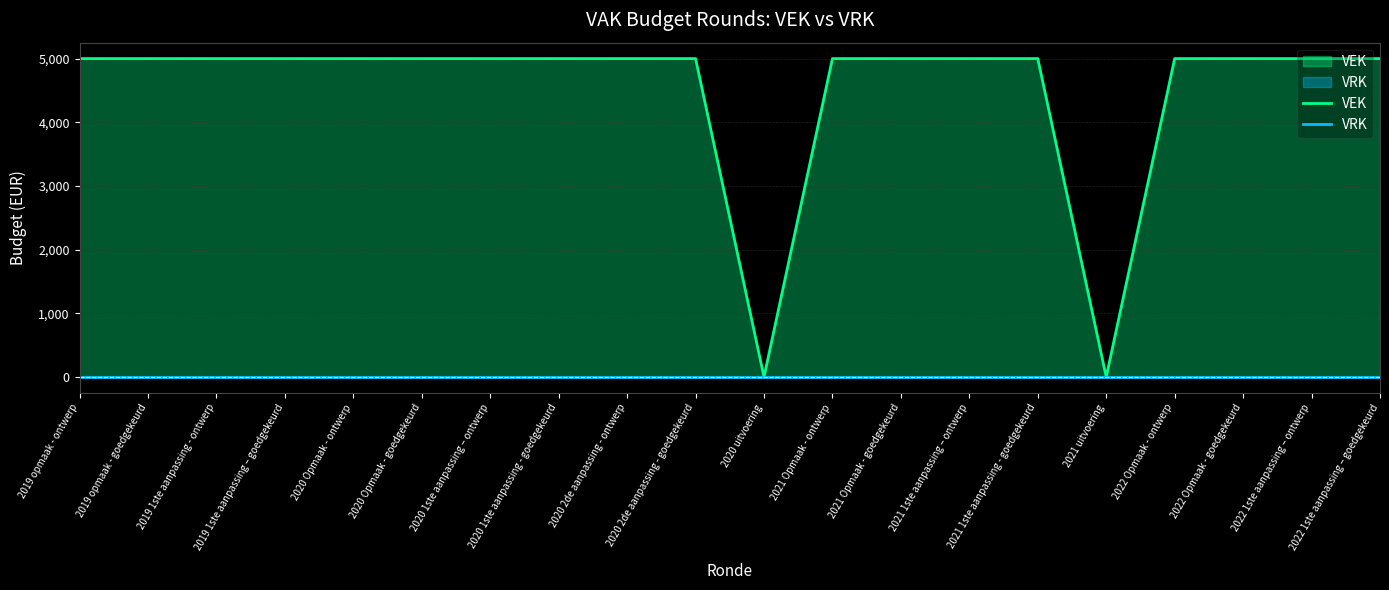

At which label is VRK closest to 0?

2019 opmaak - ontwerp